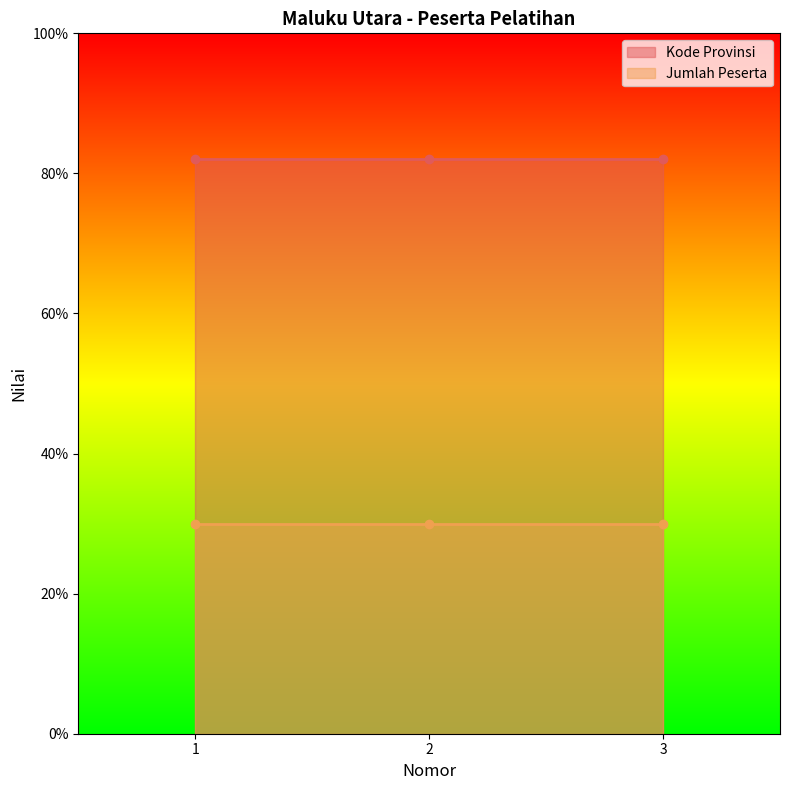

The value of Kode Provinsi at 3 is 35. True or false?

False